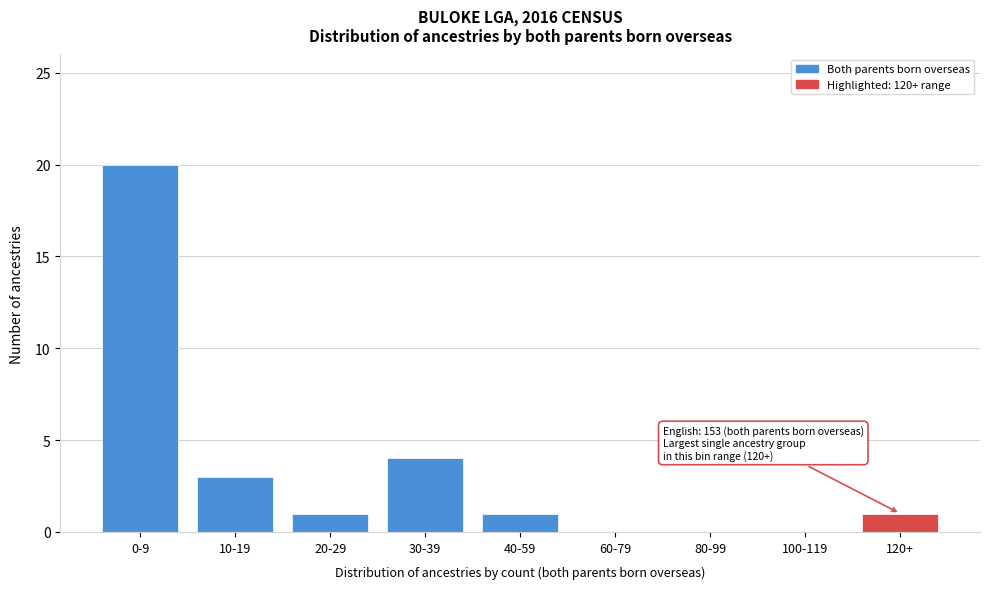

Reading left to right, what are all the values shown in this chart?

0-9=20	10-19=3	20-29=1	30-39=4	40-59=1	60-79=0	80-99=0	100-119=0	120+=1